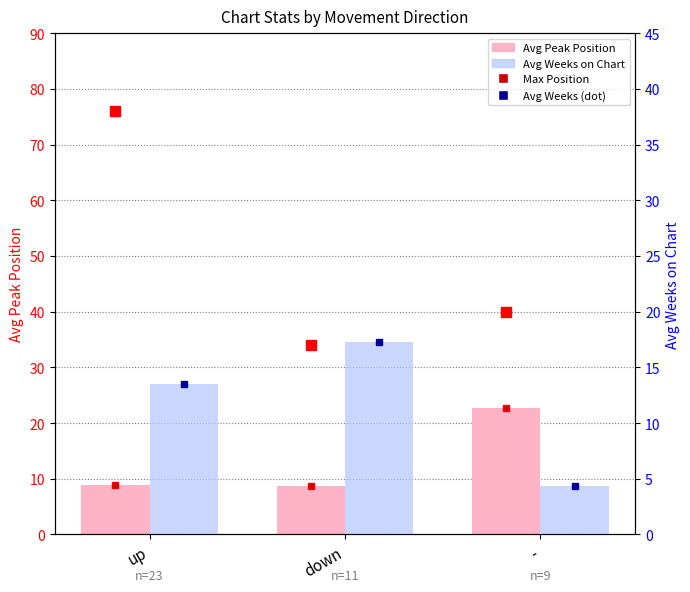

Is it true that Avg Peak Position equals 8.7 at down?

True